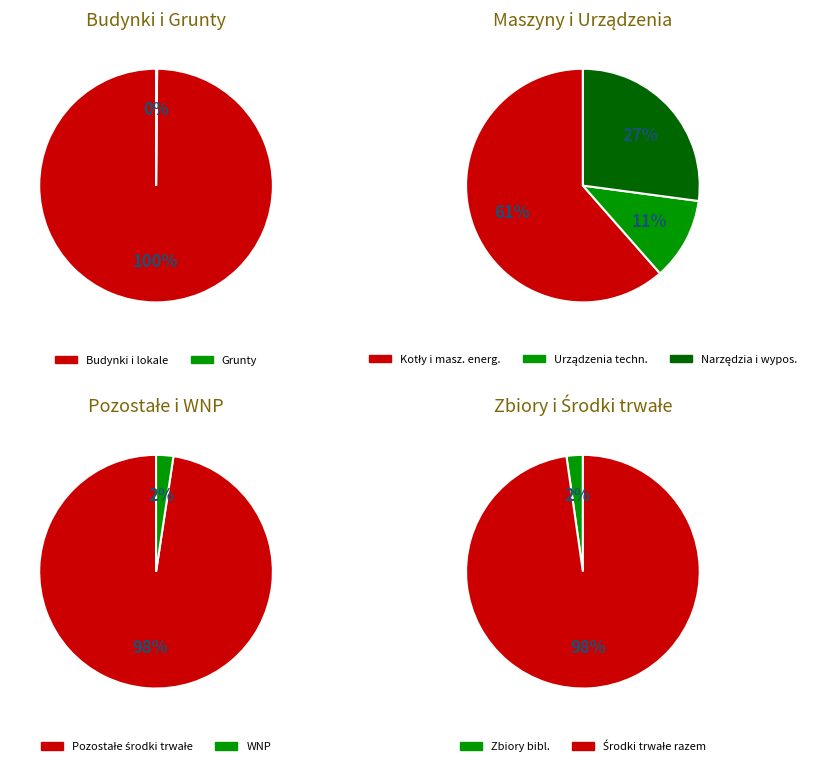

How many slices are in this pie chart?

8